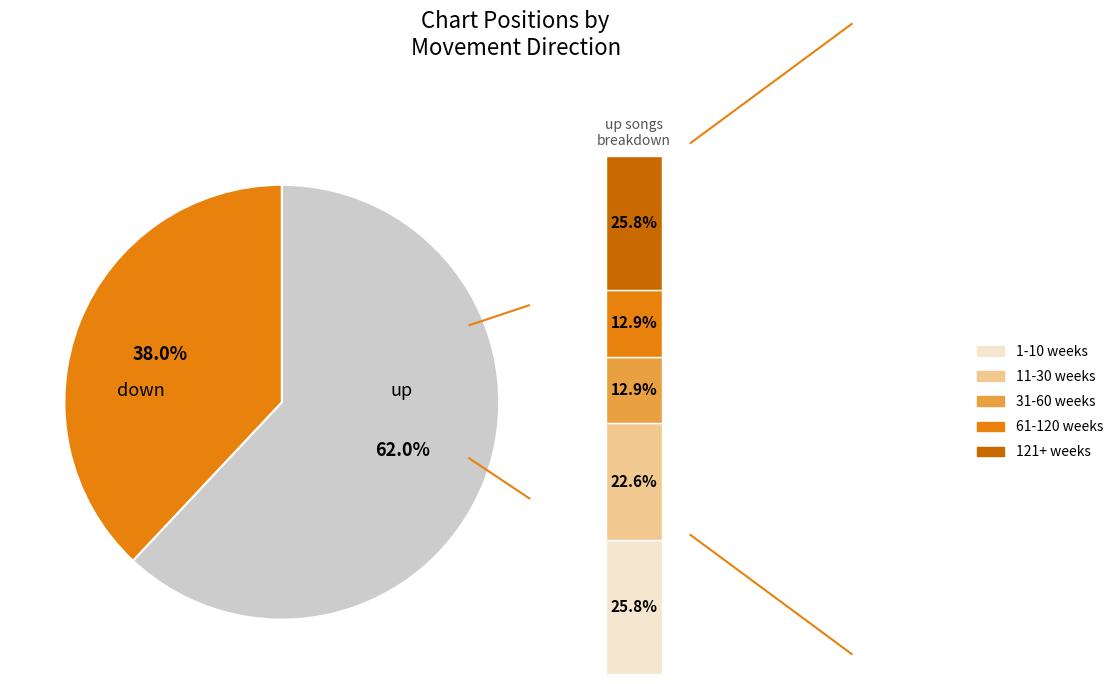

What percentage is the up slice, to the nearest percent?

62%